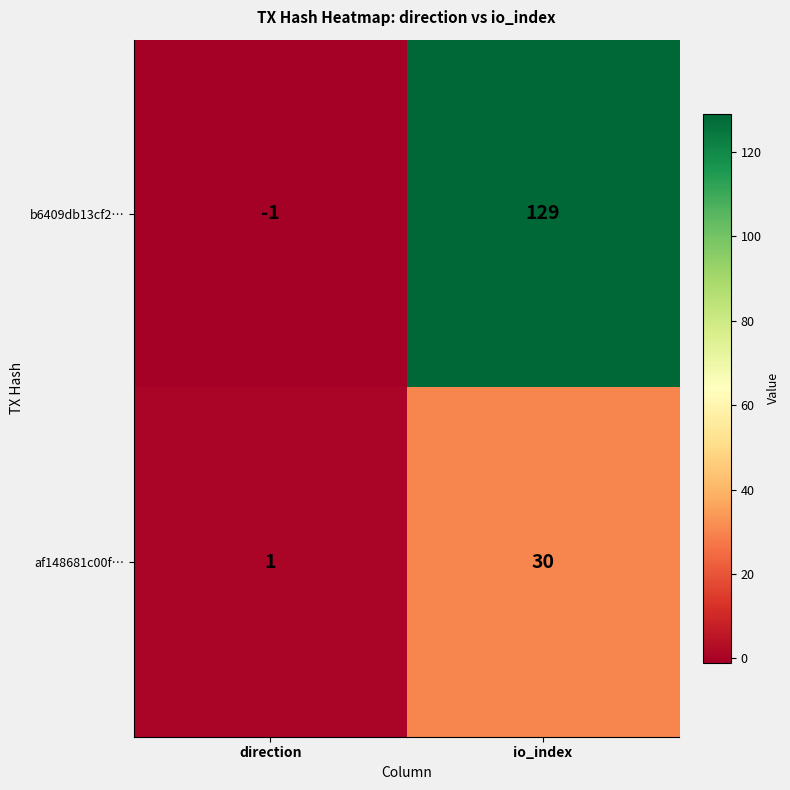

At how many categories does at least one series exceed 97?

1